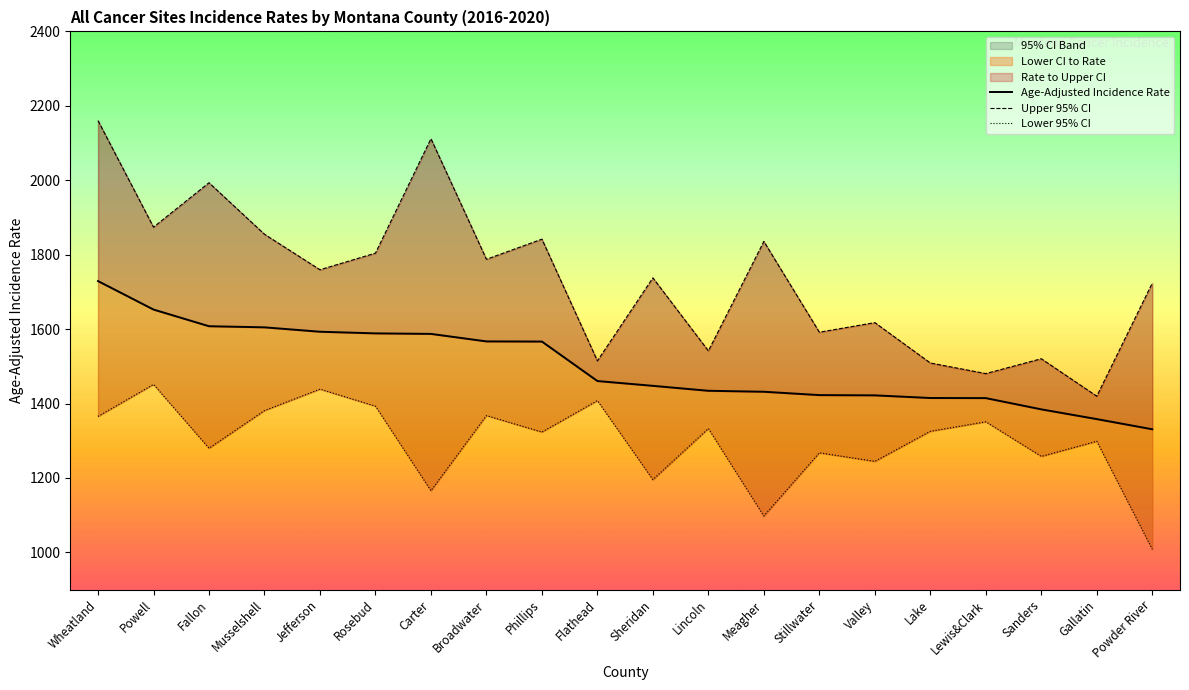

Which series has the widest spread of values?

Upper 95% CI